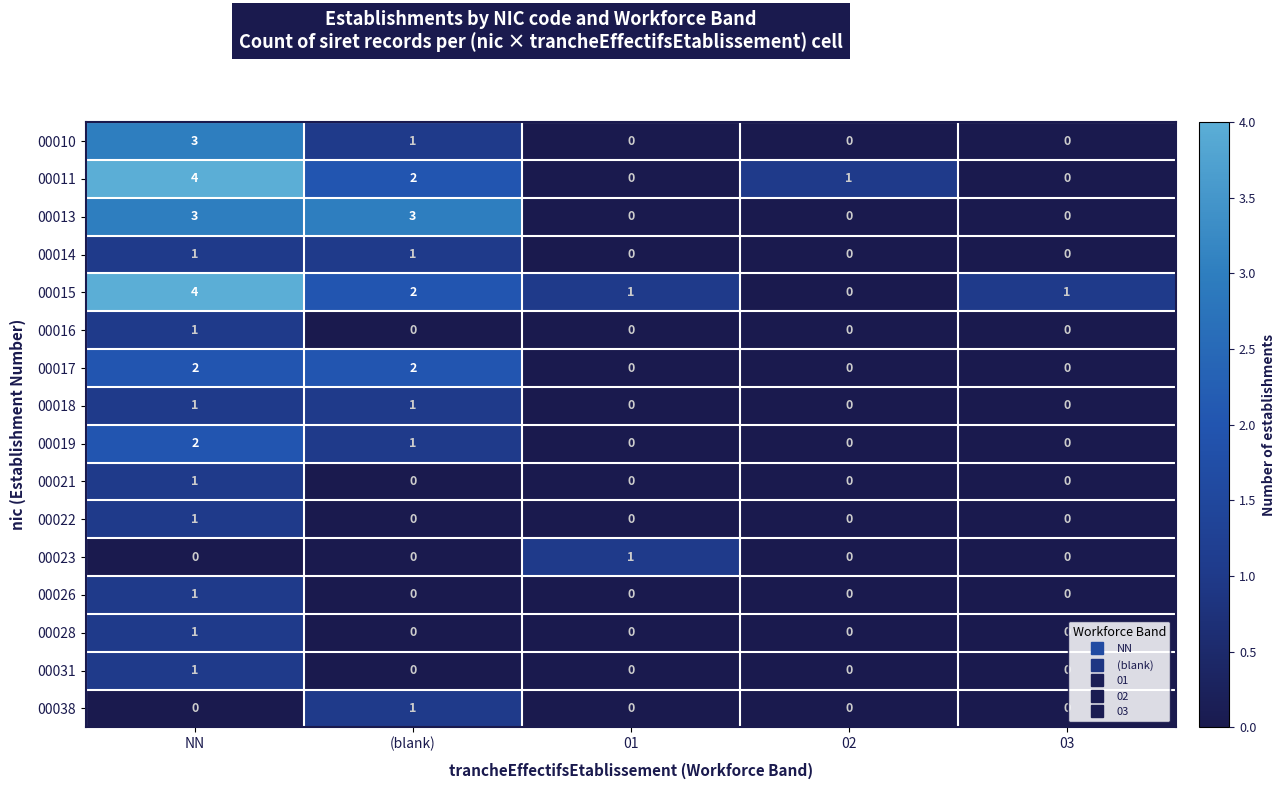

What is the greatest value displayed?

4